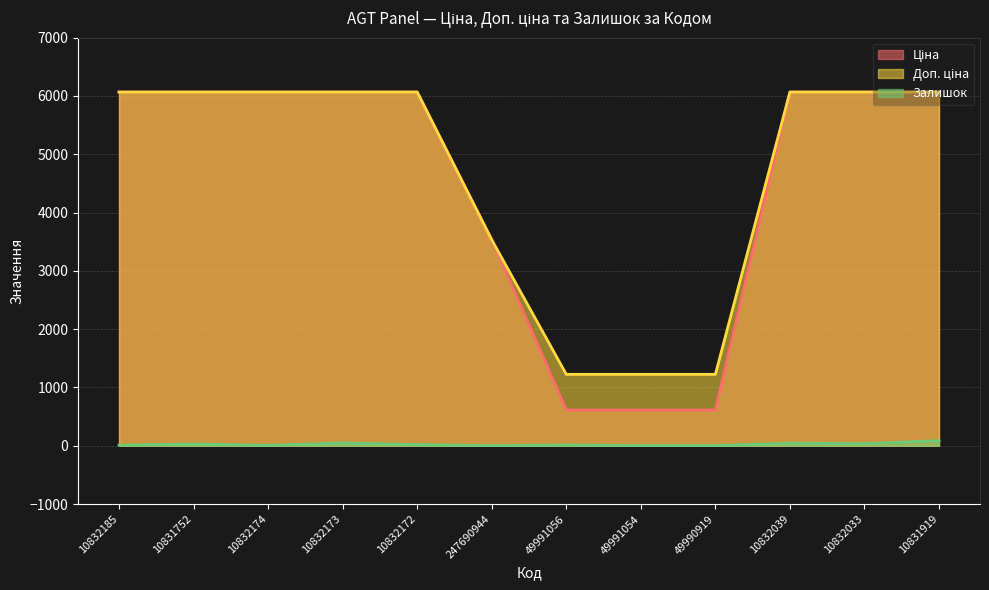

Which series has the widest spread of values?

Ціна